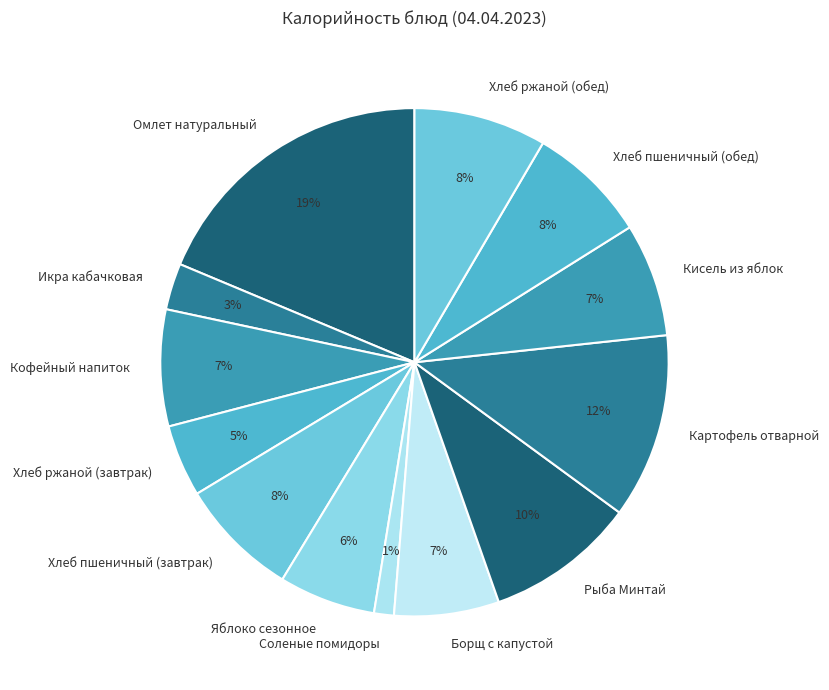

What percentage is the Хлеб пшеничный (обед) slice, to the nearest percent?

8%